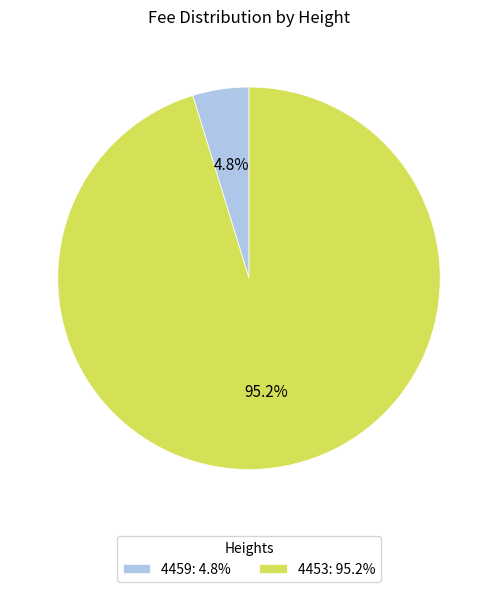

Which has a higher value, 4459: 4.8% or 4453: 95.2%?

4453: 95.2%